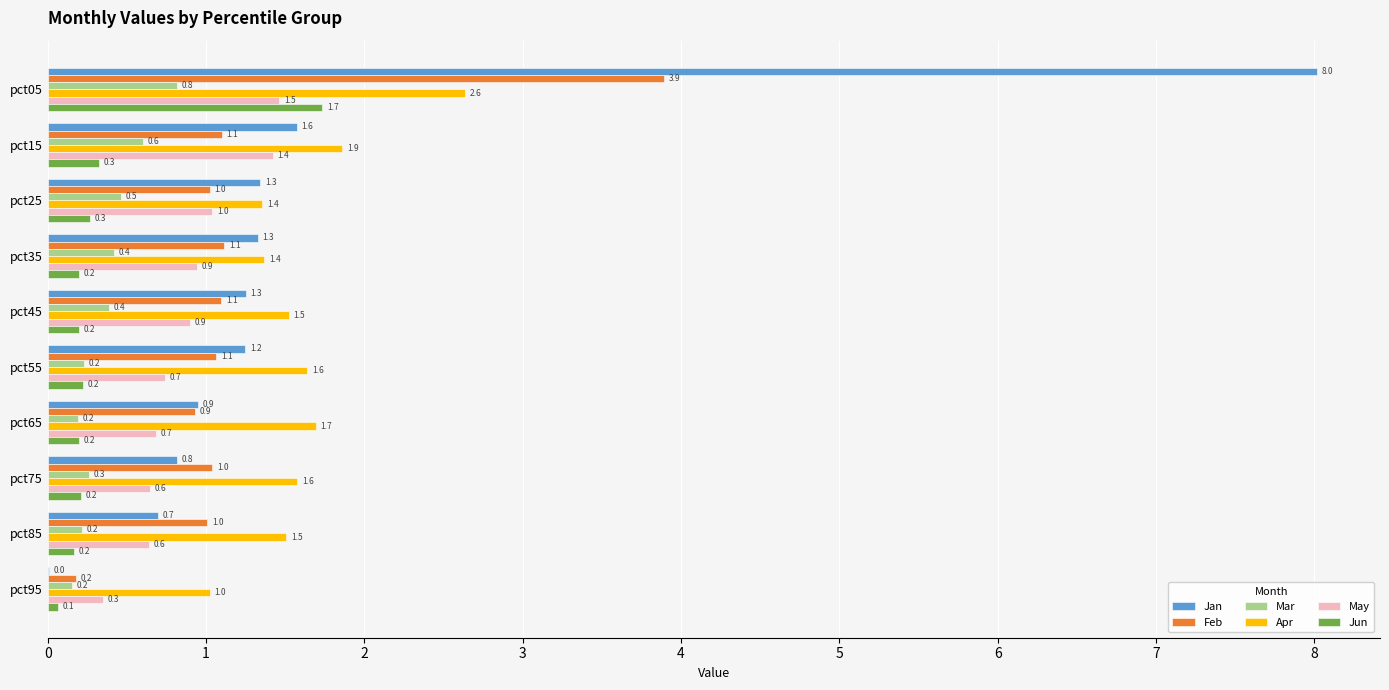

Which series has the largest total across all categories?

Jan